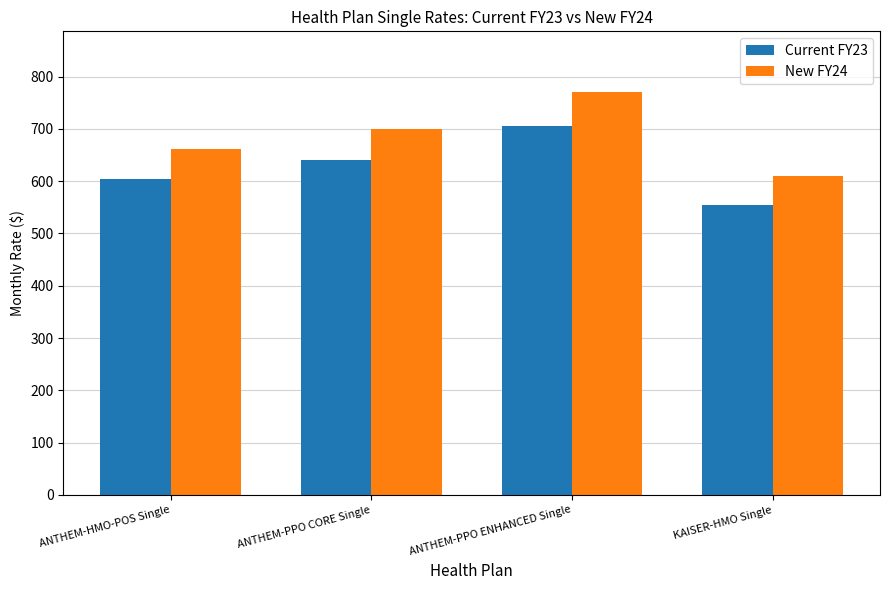

What is the difference between the maximum and minimum values in the New FY24 series?

161.8